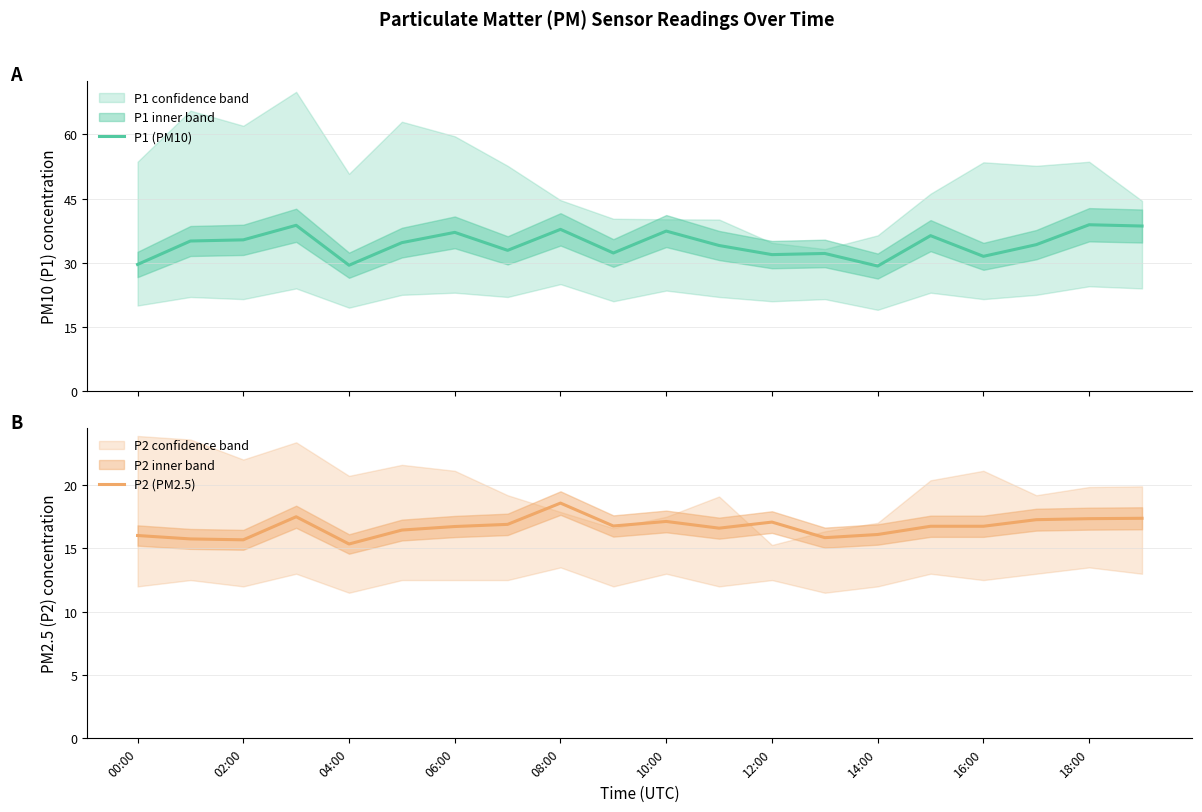

True or false: P1 (PM10) and P2 (PM2.5) cross at least once.

False